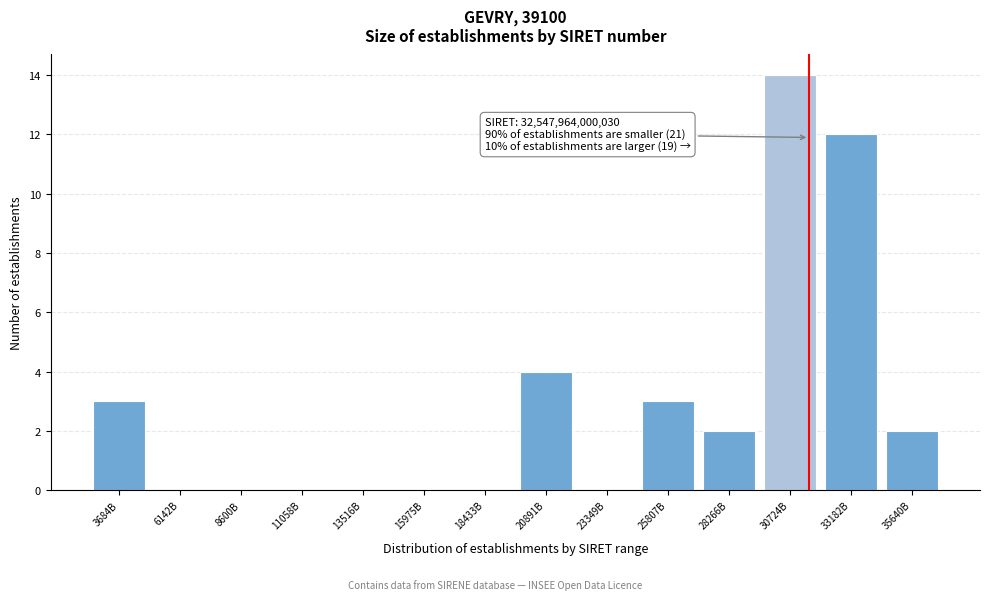

Reading left to right, what are all the values shown in this chart?

3684B=3	6142B=0	8600B=0	11058B=0	13516B=0	15975B=0	18433B=0	20891B=4	23349B=0	25807B=3	28266B=2	30724B=14	33182B=12	35640B=2